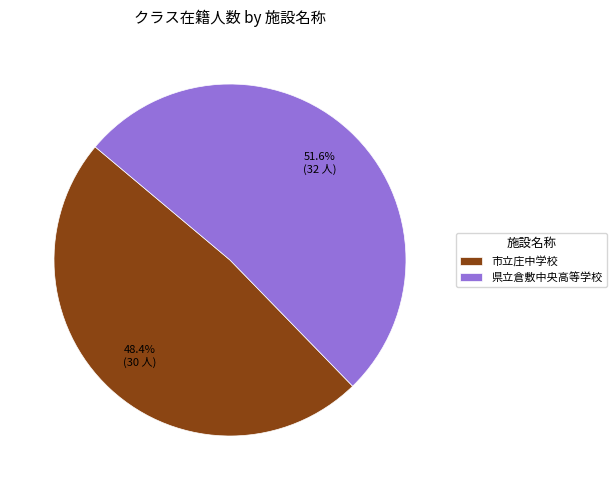

Approximately how many times larger is the value at 市立庄中学校 compared to 県立倉敷中央高等学校?

0.9